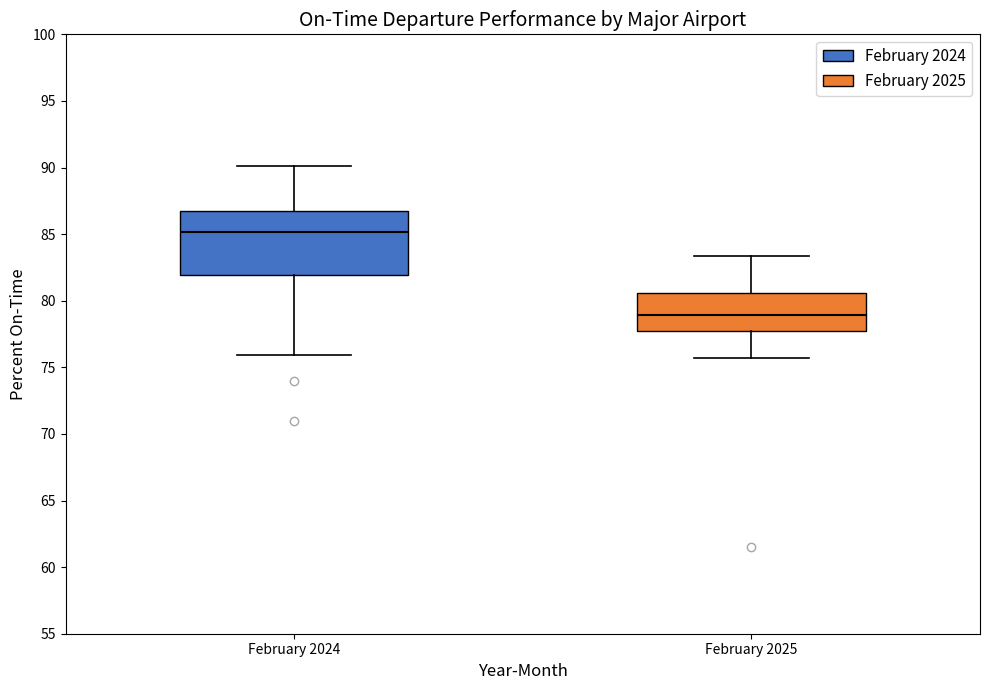

Where is the upper edge of the box for February 2024 on the y-axis? The values are not printed on the chart, so give them approximately, as read against the axis.

86.5